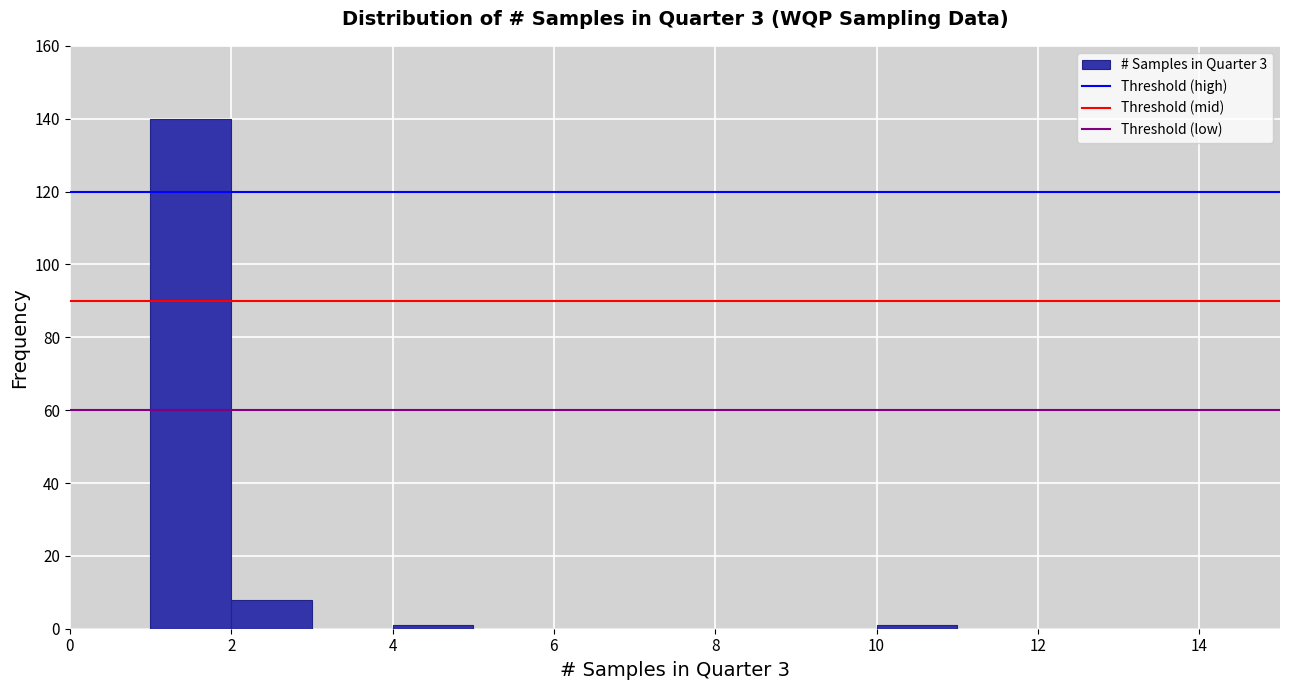

Reading left to right, list every bar in this chart as the range it spans on the x-axis followed by its height. The values are not printed on the chart, so give them approximately, as read against the axis.

0 to 1: 0
1 to 2: 140
2 to 3: 8
3 to 4: 0
4 to 5: under 2
5 to 6: 0
6 to 7: 0
7 to 8: 0
8 to 9: 0
9 to 10: 0
10 to 11: under 2
11 to 12: 0
12 to 13: 0
13 to 14: 0
14 to 15: 0